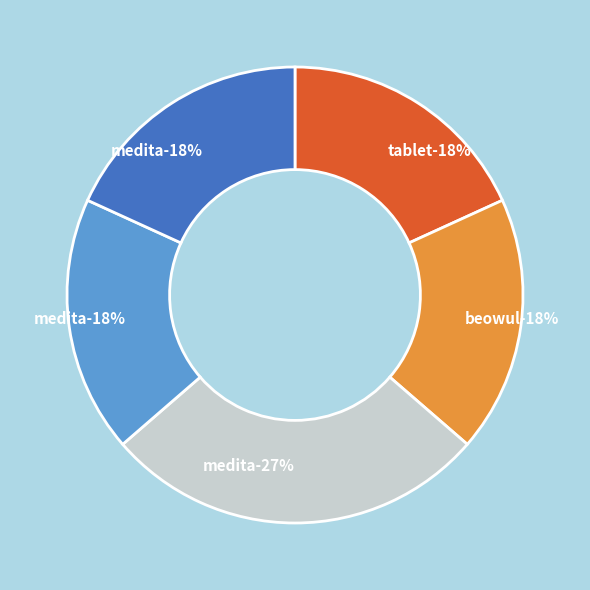

Approximately how many times larger is the value at Tablets of Light compared to Meditations with the Navajo?

0.7